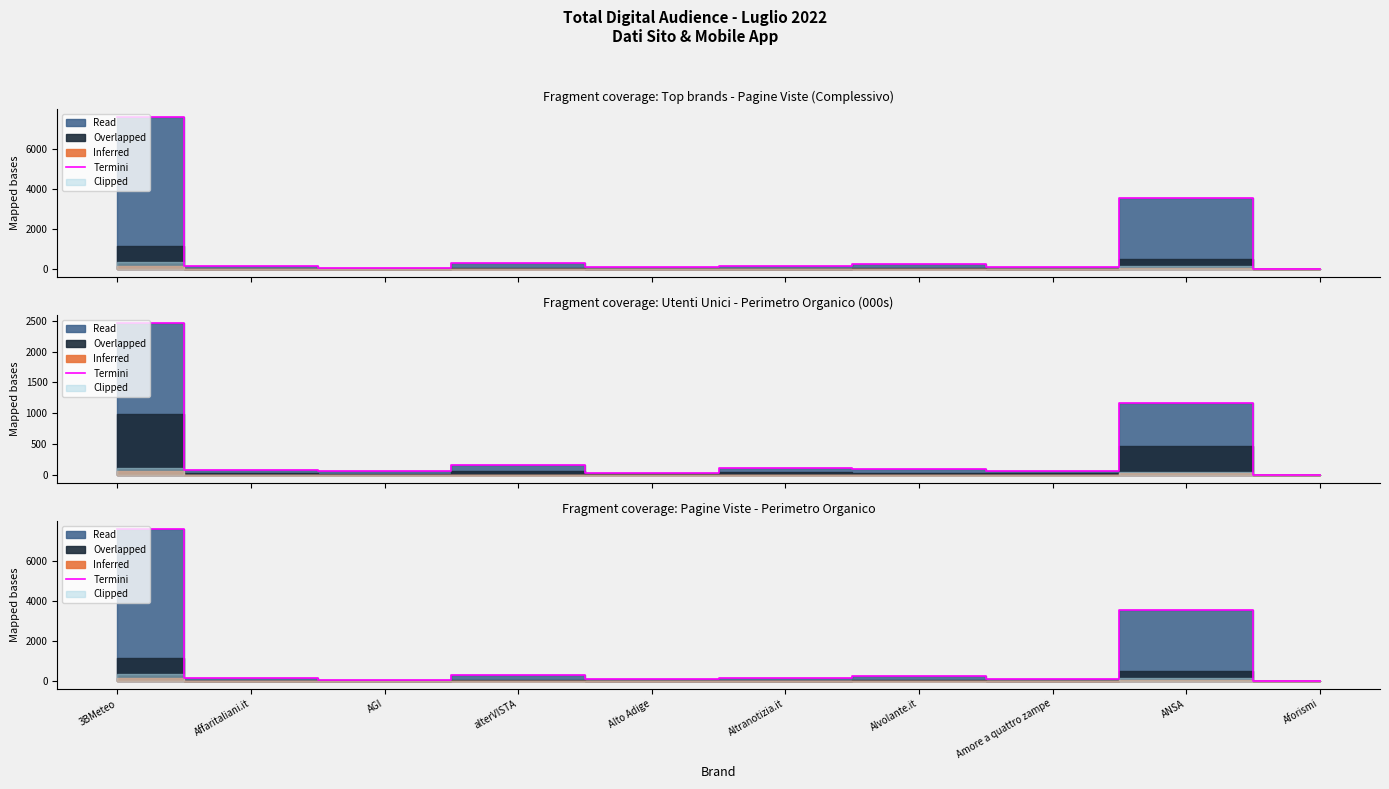

Rank the categories by value from lowest to highest.

Aforismi, AGI, Amore a quattro zampe, Alto Adige, Affaritaliani.it, Altranotizia.it, Alvolante.it, alterVISTA, ANSA, 3BMeteo